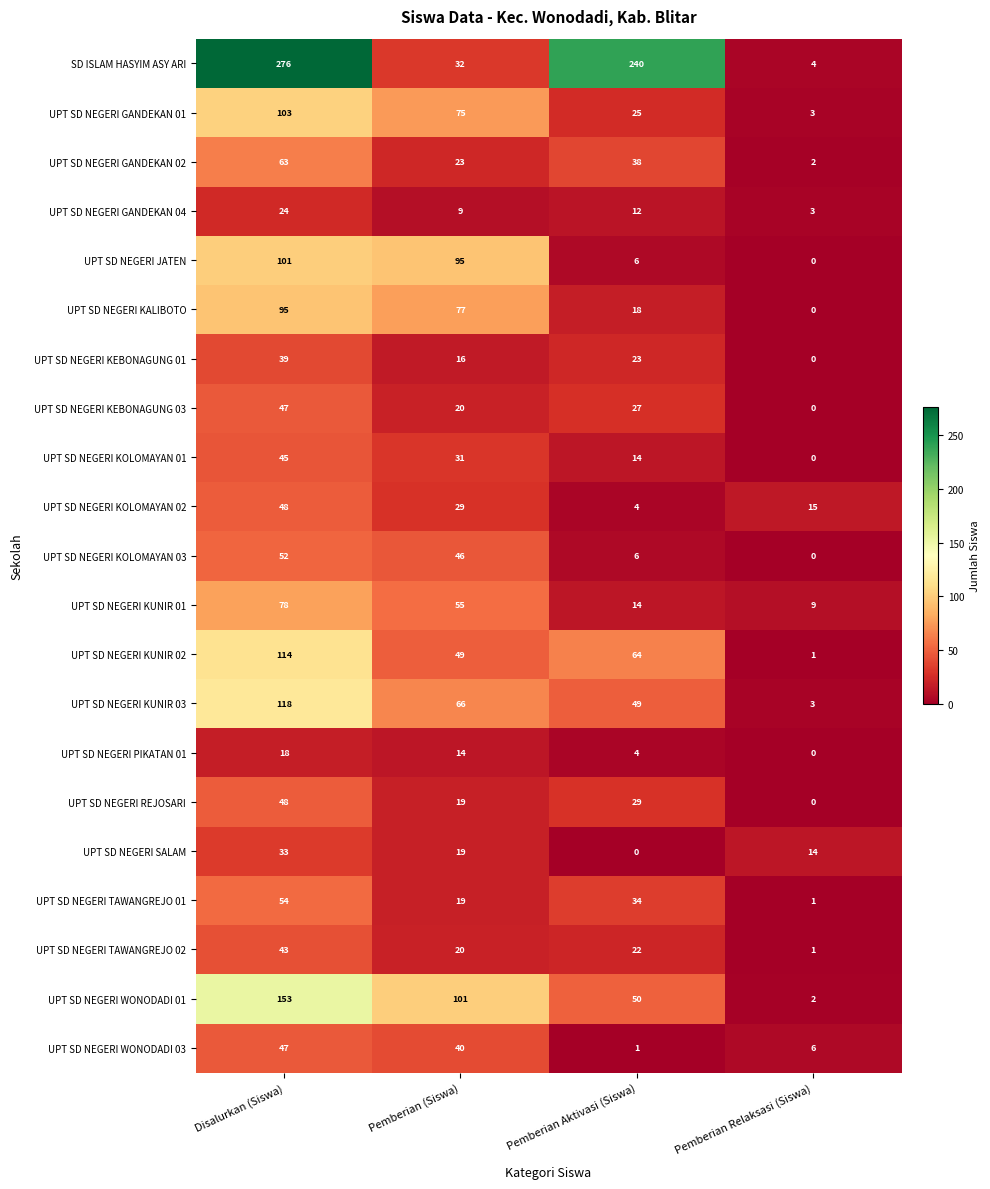

Which series changed the most between Disalurkan (Siswa) and Pemberian Relaksasi (Siswa)?

SD ISLAM HASYIM ASY ARI